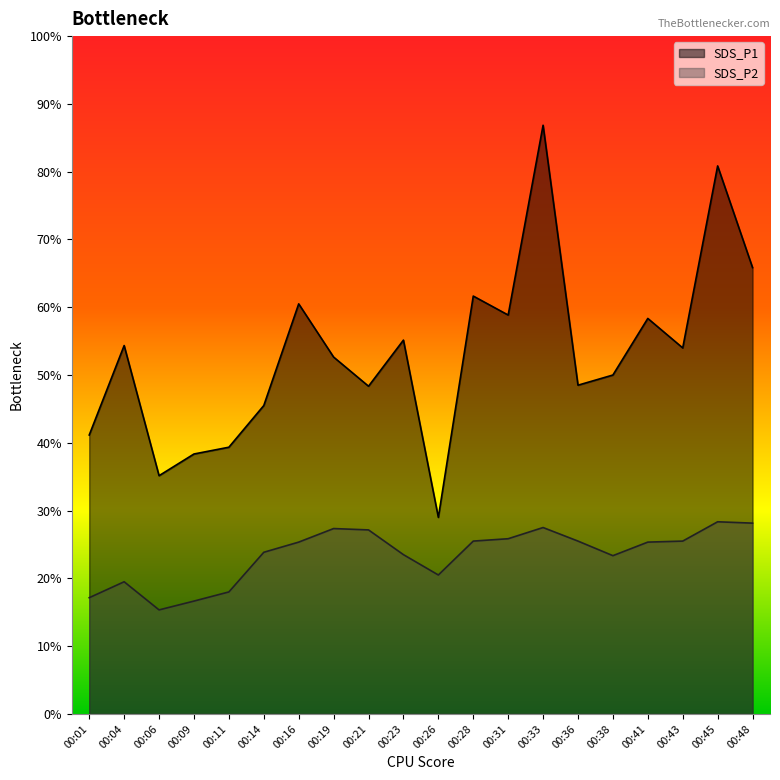

Between 00:19 and 00:41, which series saw the biggest shift?

SDS_P1